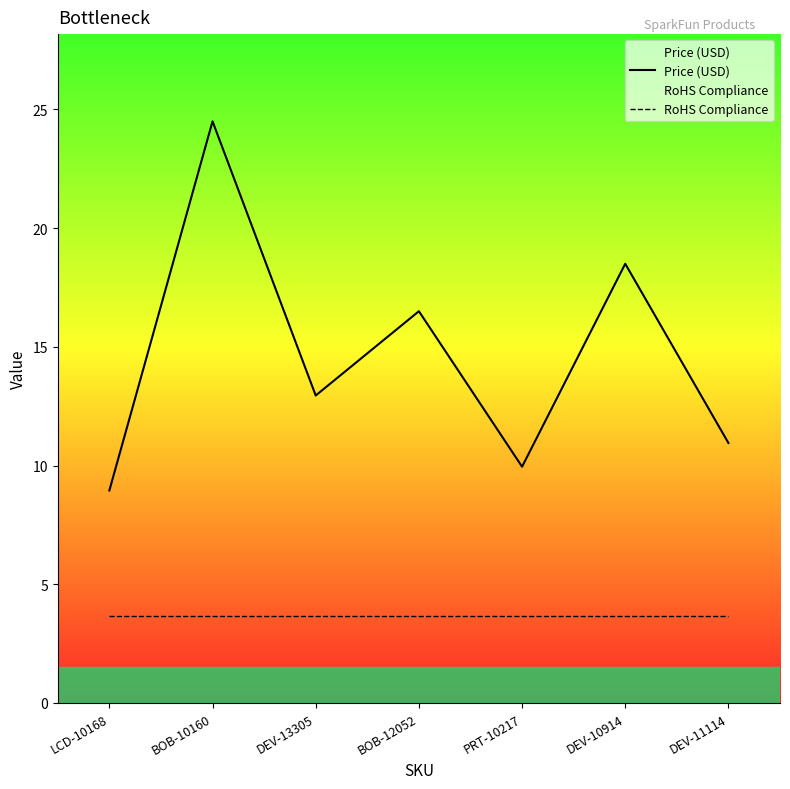

Is the value of Price (USD) at LCD-10168 greater than the value of RoHS Compliance at DEV-11114?

Yes